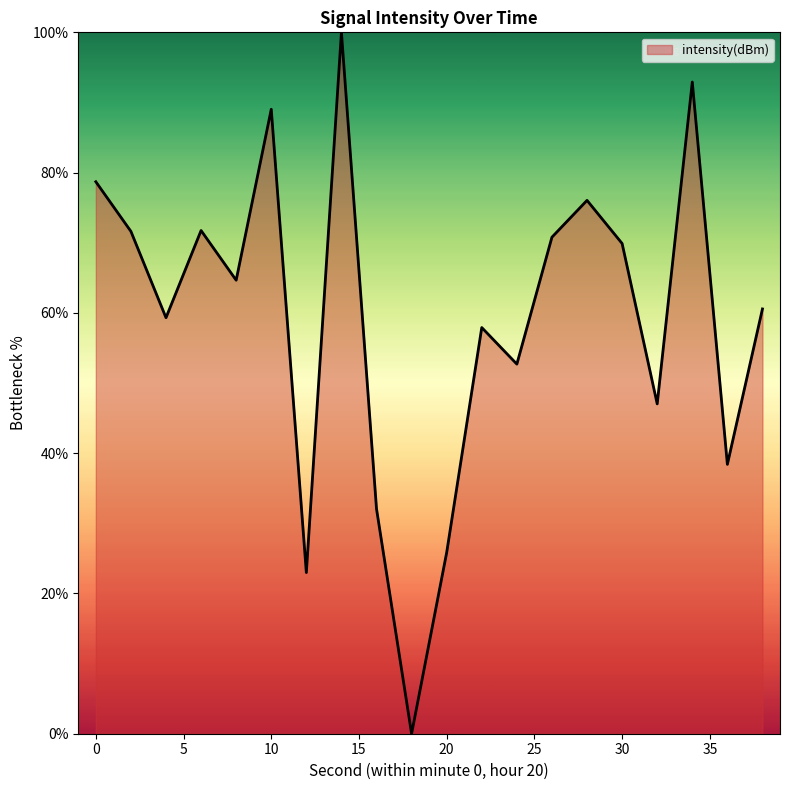

What is the greatest value displayed?

100.0